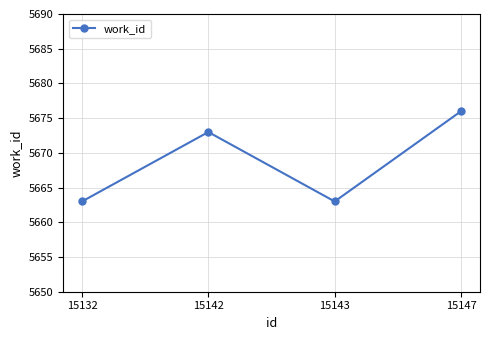

What is the minimum value shown in the chart?

5663